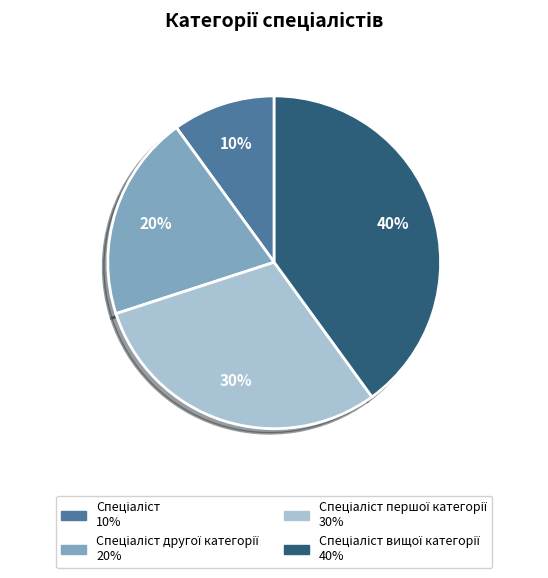

Is there a majority slice in this chart?

No